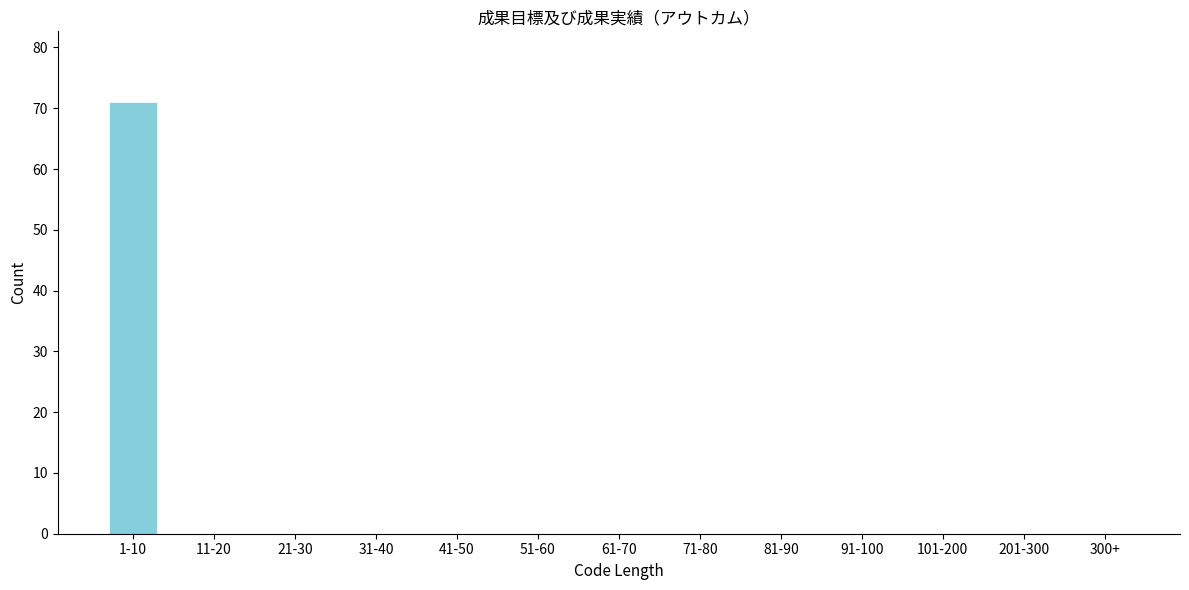

Reading right to left, what are all the values shown in this chart?

300+=0	201-300=0	101-200=0	91-100=0	81-90=0	71-80=0	61-70=0	51-60=0	41-50=0	31-40=0	21-30=0	11-20=0	1-10=71